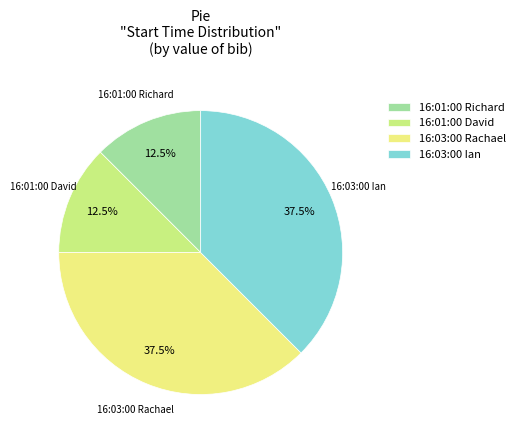

How many slices are in this pie chart?

4